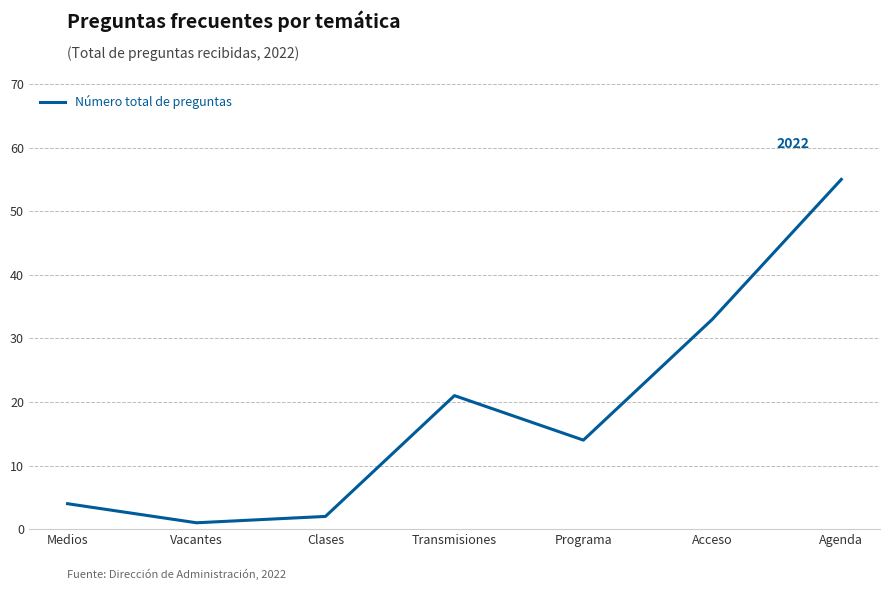

How many categories are shown in the chart?

7